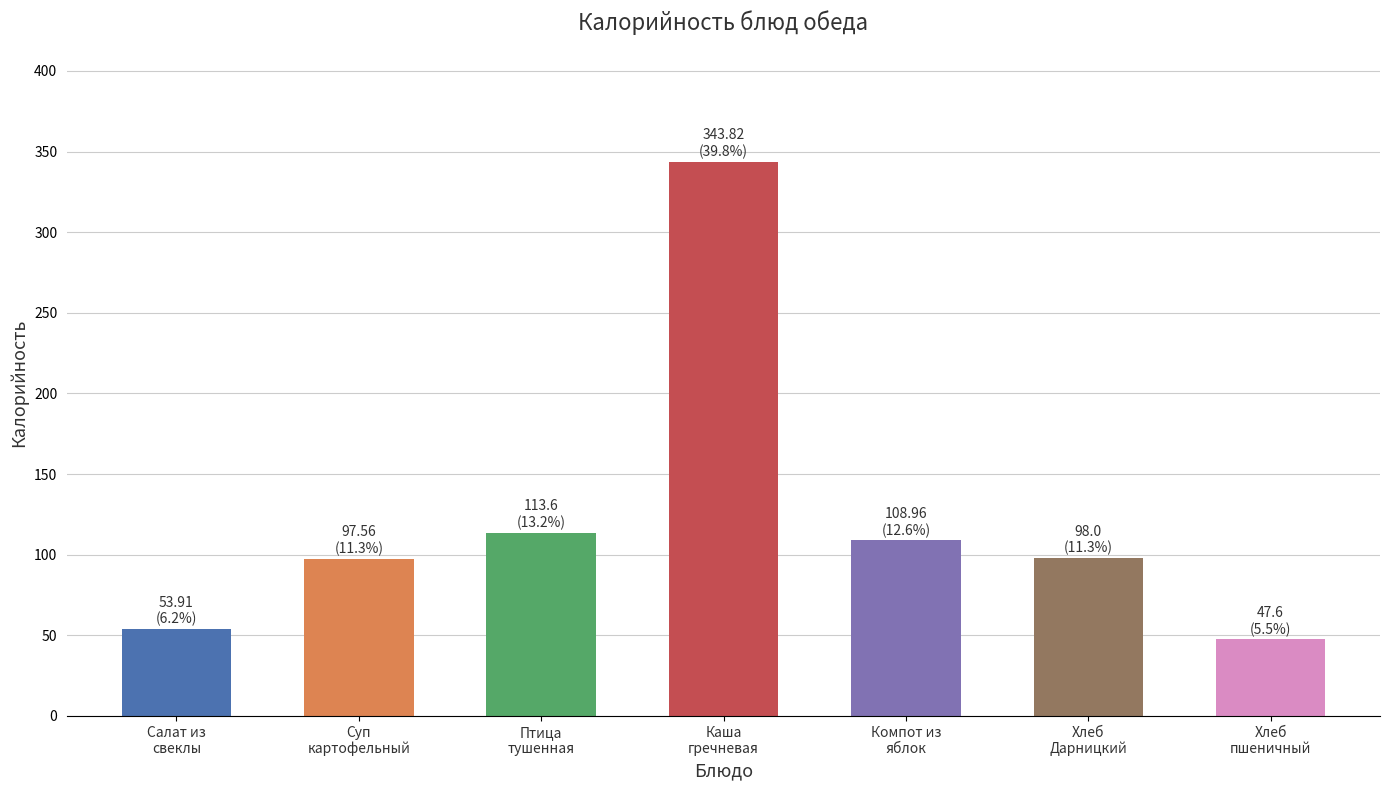

What is the difference between the maximum and minimum values?

296.2